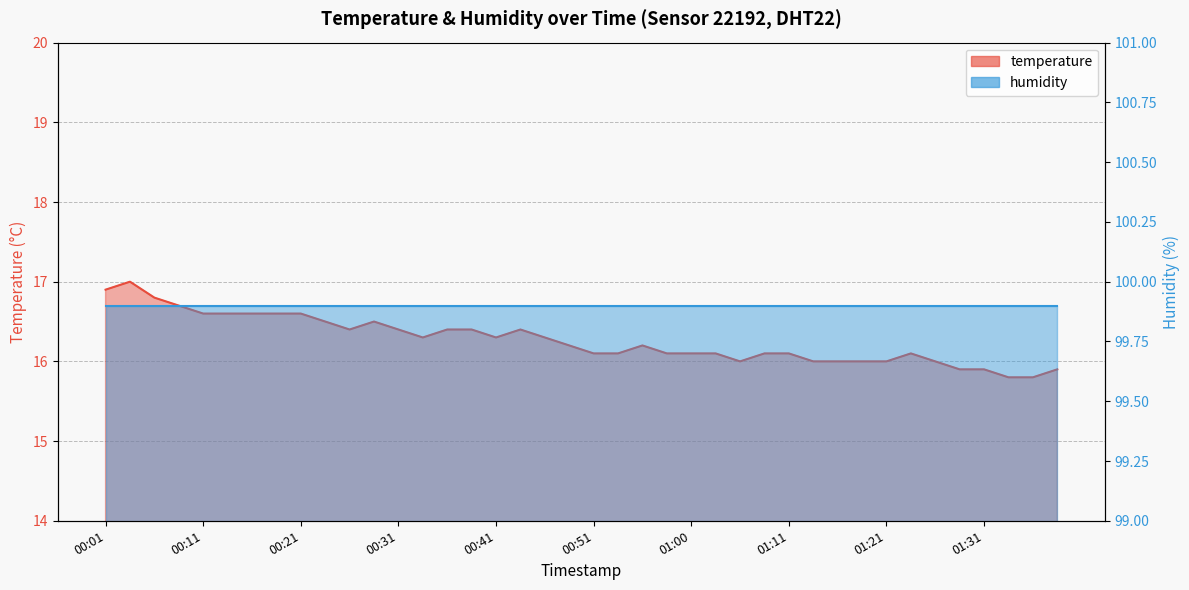

What is the average value?

16.3